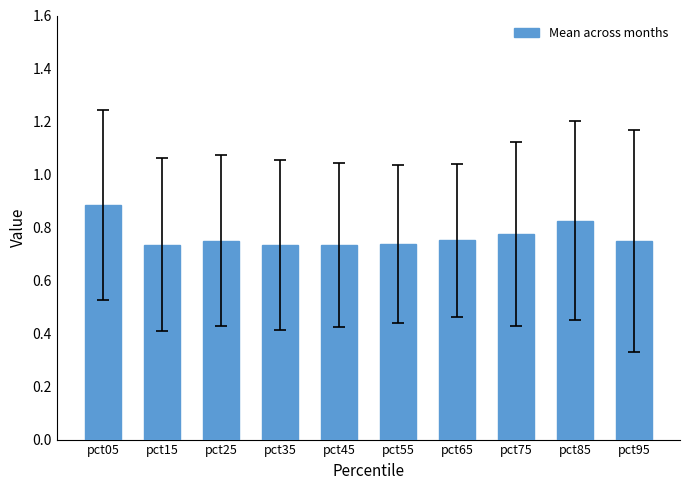

Does the chart contain stacked bars?

No